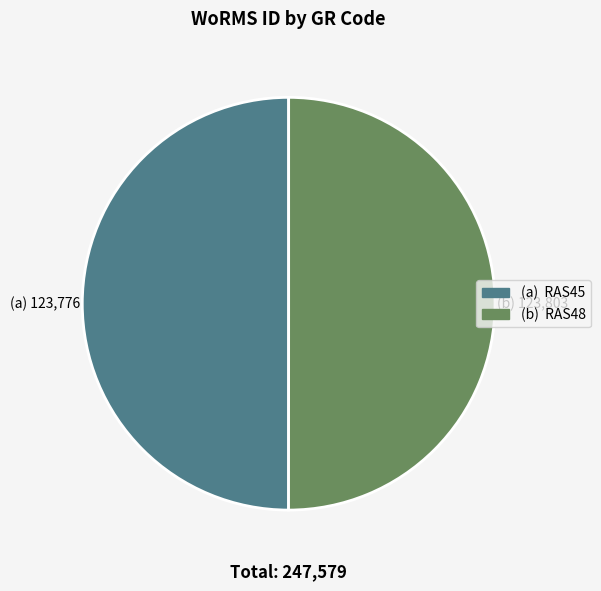

How many slices are in this pie chart?

2